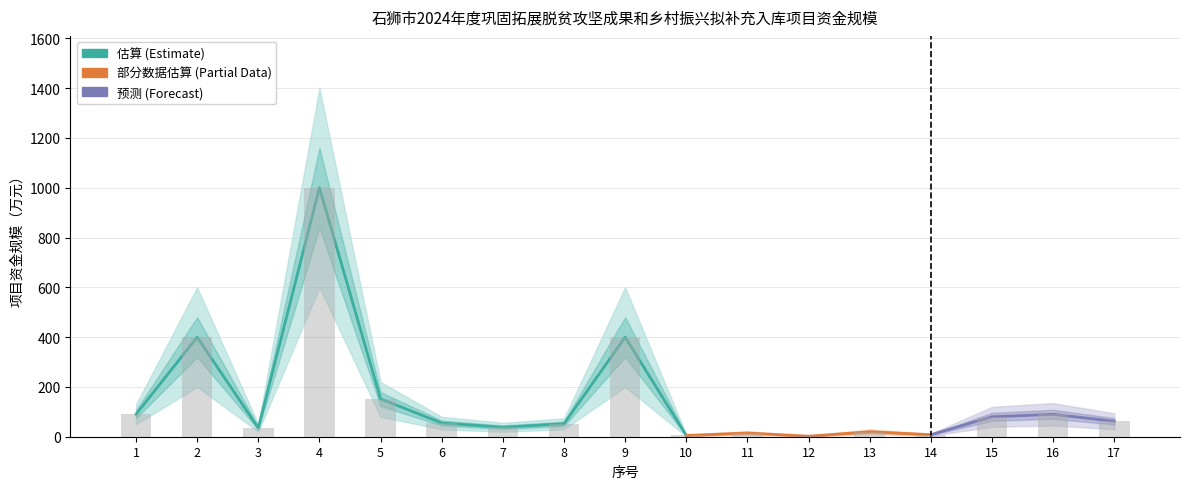

Where does the 下限 series first go above 30?

1